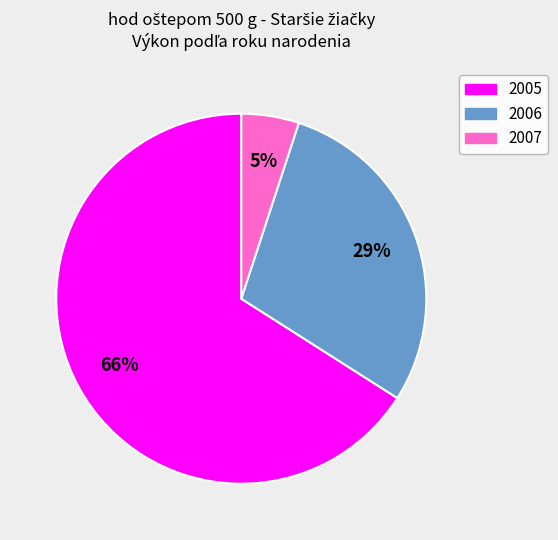

To the nearest percent, what is the average slice percentage?

33%